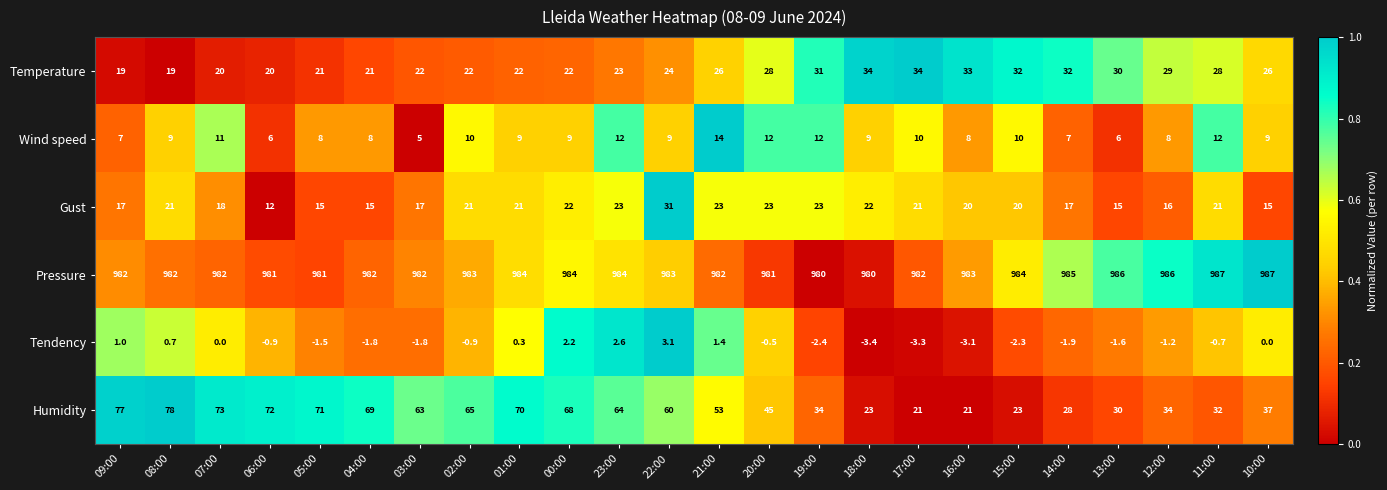

Which series has the largest range (max minus min)?

Humidity